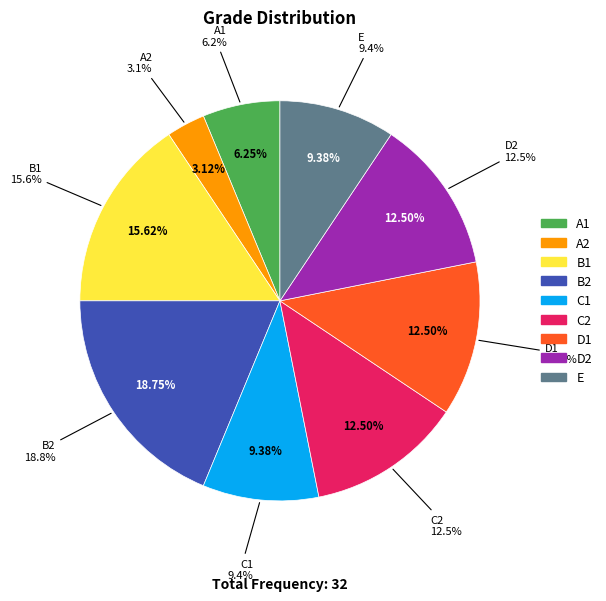

To the nearest percent, what portion does A2 represent?

3%